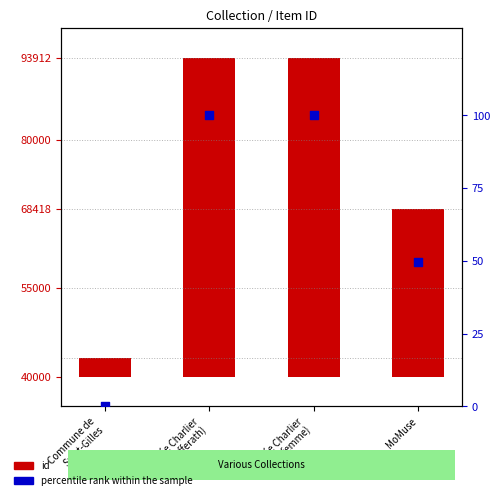

Which series contains the highest Y value?

id